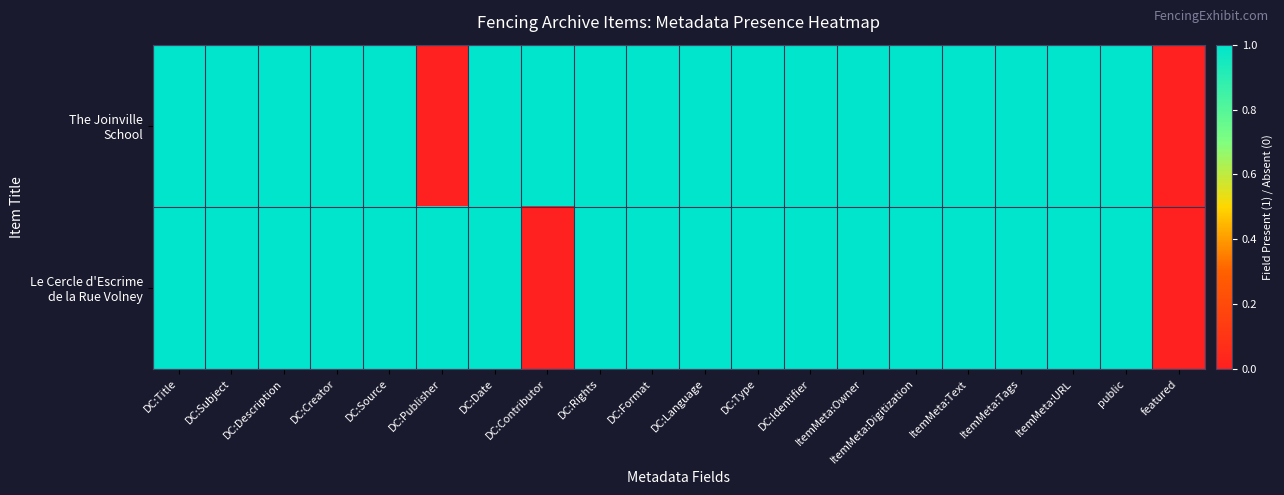

Which has a higher value, DC:Identifier or DC:Publisher?

DC:Identifier